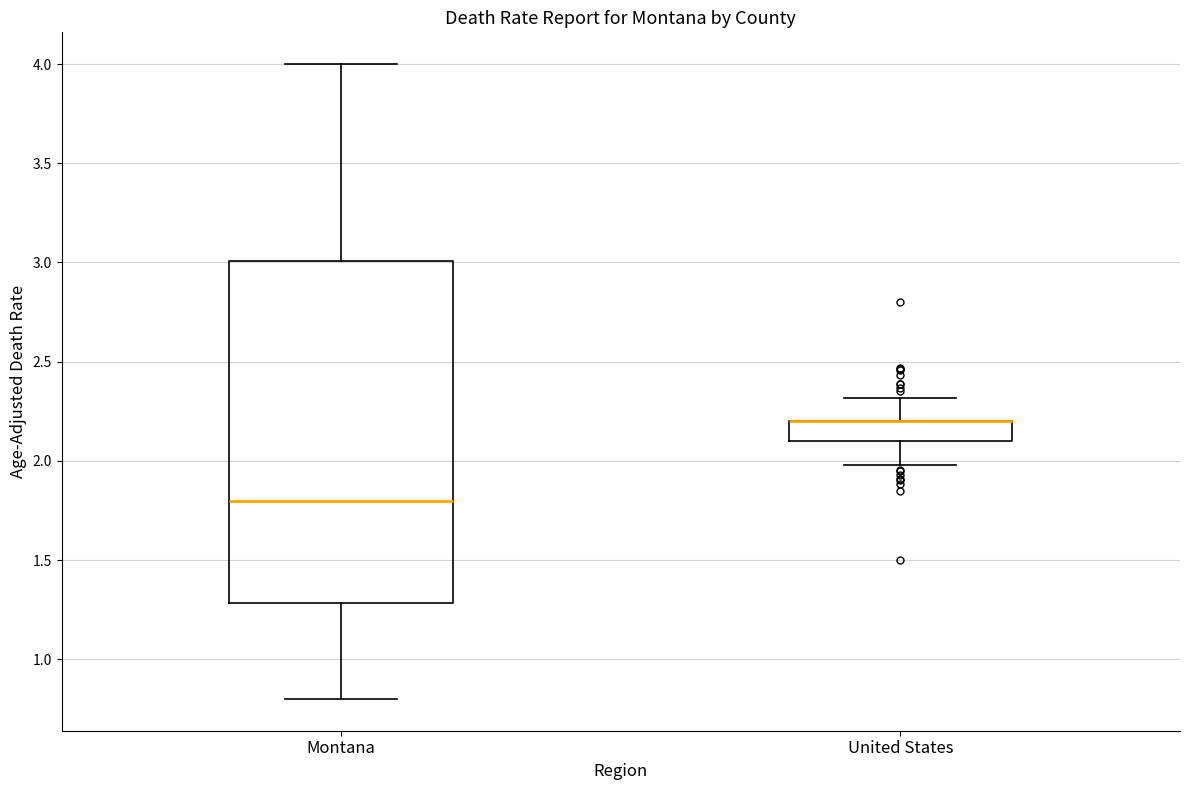

Where does the median line of the box for Montana sit on the y-axis? The values are not printed on the chart, so give them approximately, as read against the axis.

1.8